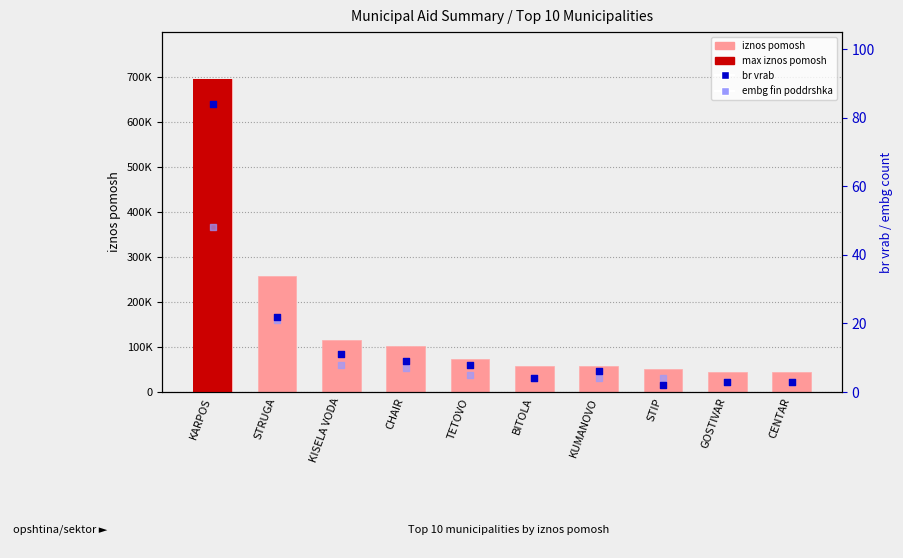

What is the total value across all series at TETOVO?

72513